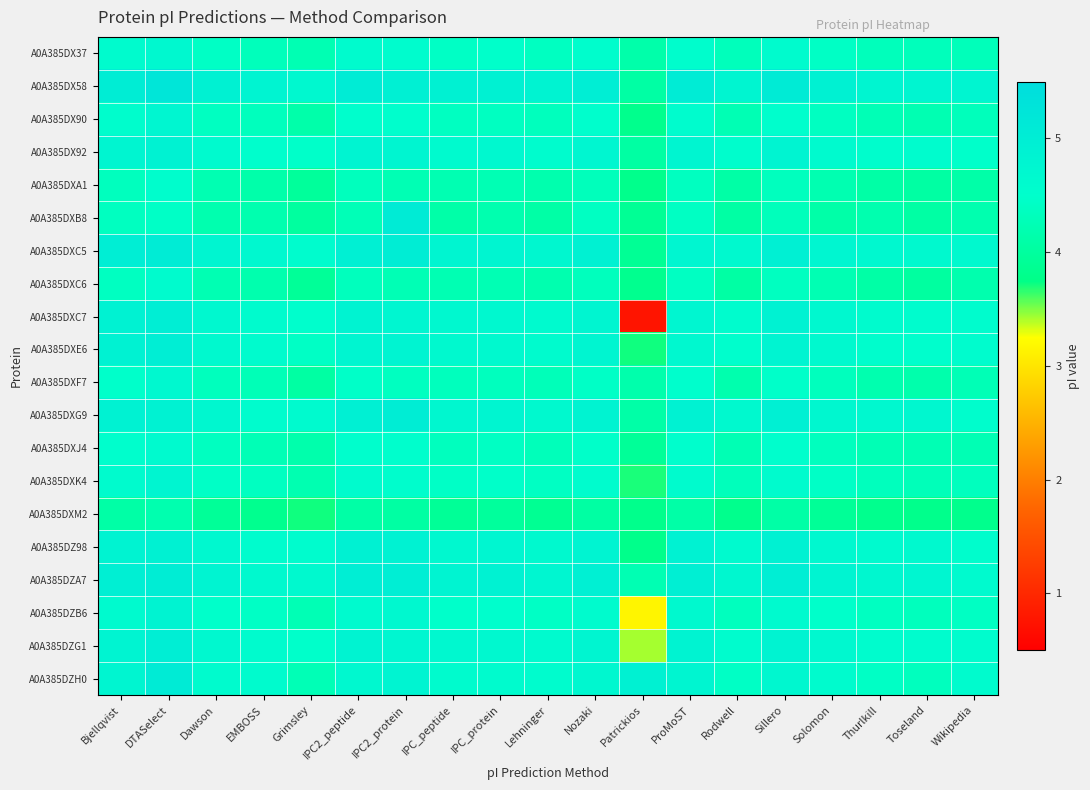

Reading left to right, list all the values displayed in this chart.

A0A385DX37: Bjellqvist=4.6	DTASelect=4.7	Dawson=4.4	EMBOSS=4.3	Grimsley=4.2	IPC2_peptide=4.6	IPC2_protein=4.6	IPC_peptide=4.4	IPC_protein=4.5	Lehninger=4.4	Nozaki=4.5	Patrickios=4.1	ProMoST=4.5	Rodwell=4.3	Sillero=4.6	Solomon=4.4	Thurlkill=4.3	Toseland=4.3	Wikipedia=4.3
A0A385DX58: Bjellqvist=5.0	DTASelect=5.2	Dawson=4.9	EMBOSS=4.8	Grimsley=4.7	IPC2_peptide=5.0	IPC2_protein=4.9	IPC_peptide=4.9	IPC_protein=4.9	Lehninger=4.8	Nozaki=5.0	Patrickios=4.1	ProMoST=5.0	Rodwell=4.8	Sillero=5.1	Solomon=4.9	Thurlkill=4.8	Toseland=4.8	Wikipedia=4.8
A0A385DX90: Bjellqvist=4.5	DTASelect=4.7	Dawson=4.4	EMBOSS=4.3	Grimsley=4.1	IPC2_peptide=4.5	IPC2_protein=4.5	IPC_peptide=4.4	IPC_protein=4.4	Lehninger=4.3	Nozaki=4.5	Patrickios=3.8	ProMoST=4.6	Rodwell=4.2	Sillero=4.5	Solomon=4.4	Thurlkill=4.3	Toseland=4.2	Wikipedia=4.3
A0A385DX92: Bjellqvist=4.8	DTASelect=4.9	Dawson=4.6	EMBOSS=4.5	Grimsley=4.5	IPC2_peptide=4.8	IPC2_protein=4.8	IPC_peptide=4.6	IPC_protein=4.7	Lehninger=4.6	Nozaki=4.7	Patrickios=4.0	ProMoST=4.8	Rodwell=4.5	Sillero=4.8	Solomon=4.6	Thurlkill=4.5	Toseland=4.6	Wikipedia=4.5
A0A385DXA1: Bjellqvist=4.4	DTASelect=4.5	Dawson=4.2	EMBOSS=4.1	Grimsley=4.0	IPC2_peptide=4.3	IPC2_protein=4.2	IPC_peptide=4.2	IPC_protein=4.2	Lehninger=4.2	Nozaki=4.3	Patrickios=3.8	ProMoST=4.4	Rodwell=4.1	Sillero=4.4	Solomon=4.2	Thurlkill=4.1	Toseland=4.0	Wikipedia=4.1
A0A385DXB8: Bjellqvist=4.4	DTASelect=4.4	Dawson=4.2	EMBOSS=4.2	Grimsley=4.0	IPC2_peptide=4.3	IPC2_protein=5.1	IPC_peptide=4.1	IPC_protein=4.2	Lehninger=4.1	Nozaki=4.4	Patrickios=3.9	ProMoST=4.4	Rodwell=4.1	Sillero=4.3	Solomon=4.1	Thurlkill=4.2	Toseland=4.1	Wikipedia=4.2
A0A385DXC5: Bjellqvist=5.0	DTASelect=5.0	Dawson=4.8	EMBOSS=4.7	Grimsley=4.6	IPC2_peptide=4.9	IPC2_protein=5.0	IPC_peptide=4.8	IPC_protein=4.8	Lehninger=4.7	Nozaki=4.9	Patrickios=3.9	ProMoST=4.7	Rodwell=4.6	Sillero=4.9	Solomon=4.7	Thurlkill=4.7	Toseland=4.6	Wikipedia=4.6
A0A385DXC6: Bjellqvist=4.4	DTASelect=4.6	Dawson=4.2	EMBOSS=4.2	Grimsley=3.9	IPC2_peptide=4.3	IPC2_protein=4.3	IPC_peptide=4.2	IPC_protein=4.2	Lehninger=4.2	Nozaki=4.3	Patrickios=3.8	ProMoST=4.4	Rodwell=4.1	Sillero=4.4	Solomon=4.2	Thurlkill=4.1	Toseland=4.0	Wikipedia=4.2
A0A385DXC7: Bjellqvist=4.9	DTASelect=5.0	Dawson=4.7	EMBOSS=4.6	Grimsley=4.5	IPC2_peptide=4.8	IPC2_protein=4.7	IPC_peptide=4.7	IPC_protein=4.7	Lehninger=4.6	Nozaki=4.8	Patrickios=0.8	ProMoST=4.7	Rodwell=4.6	Sillero=4.9	Solomon=4.7	Thurlkill=4.6	Toseland=4.6	Wikipedia=4.6
A0A385DXE6: Bjellqvist=4.9	DTASelect=5.0	Dawson=4.6	EMBOSS=4.6	Grimsley=4.4	IPC2_peptide=4.8	IPC2_protein=4.8	IPC_peptide=4.6	IPC_protein=4.7	Lehninger=4.6	Nozaki=4.8	Patrickios=3.7	ProMoST=4.7	Rodwell=4.5	Sillero=4.8	Solomon=4.6	Thurlkill=4.5	Toseland=4.5	Wikipedia=4.6
A0A385DXF7: Bjellqvist=4.5	DTASelect=4.7	Dawson=4.3	EMBOSS=4.3	Grimsley=4.0	IPC2_peptide=4.5	IPC2_protein=4.4	IPC_peptide=4.3	IPC_protein=4.4	Lehninger=4.3	Nozaki=4.4	Patrickios=4.2	ProMoST=4.5	Rodwell=4.2	Sillero=4.5	Solomon=4.3	Thurlkill=4.2	Toseland=4.2	Wikipedia=4.3
A0A385DXG9: Bjellqvist=4.9	DTASelect=4.9	Dawson=4.7	EMBOSS=4.6	Grimsley=4.6	IPC2_peptide=4.9	IPC2_protein=5.0	IPC_peptide=4.7	IPC_protein=4.8	Lehninger=4.7	Nozaki=4.8	Patrickios=4.1	ProMoST=4.9	Rodwell=4.7	Sillero=4.9	Solomon=4.7	Thurlkill=4.7	Toseland=4.7	Wikipedia=4.5
A0A385DXJ4: Bjellqvist=4.5	DTASelect=4.6	Dawson=4.4	EMBOSS=4.3	Grimsley=4.2	IPC2_peptide=4.5	IPC2_protein=4.5	IPC_peptide=4.4	IPC_protein=4.4	Lehninger=4.3	Nozaki=4.5	Patrickios=3.9	ProMoST=4.5	Rodwell=4.2	Sillero=4.5	Solomon=4.4	Thurlkill=4.3	Toseland=4.2	Wikipedia=4.2
A0A385DXK4: Bjellqvist=4.6	DTASelect=4.8	Dawson=4.4	EMBOSS=4.4	Grimsley=4.2	IPC2_peptide=4.6	IPC2_protein=4.5	IPC_peptide=4.4	IPC_protein=4.5	Lehninger=4.4	Nozaki=4.6	Patrickios=3.7	ProMoST=4.6	Rodwell=4.3	Sillero=4.6	Solomon=4.4	Thurlkill=4.3	Toseland=4.3	Wikipedia=4.4
A0A385DXM2: Bjellqvist=4.1	DTASelect=4.2	Dawson=3.9	EMBOSS=3.8	Grimsley=3.7	IPC2_peptide=4.1	IPC2_protein=4.0	IPC_peptide=3.9	IPC_protein=4.0	Lehninger=3.9	Nozaki=4.0	Patrickios=3.8	ProMoST=4.1	Rodwell=3.8	Sillero=4.1	Solomon=3.9	Thurlkill=3.8	Toseland=3.8	Wikipedia=3.8
A0A385DZ98: Bjellqvist=4.8	DTASelect=4.9	Dawson=4.7	EMBOSS=4.6	Grimsley=4.6	IPC2_peptide=4.9	IPC2_protein=4.9	IPC_peptide=4.7	IPC_protein=4.7	Lehninger=4.6	Nozaki=4.8	Patrickios=3.8	ProMoST=4.9	Rodwell=4.6	Sillero=4.9	Solomon=4.7	Thurlkill=4.6	Toseland=4.6	Wikipedia=4.5
A0A385DZA7: Bjellqvist=4.9	DTASelect=5.0	Dawson=4.8	EMBOSS=4.7	Grimsley=4.6	IPC2_peptide=5.0	IPC2_protein=5.0	IPC_peptide=4.8	IPC_protein=4.9	Lehninger=4.7	Nozaki=4.9	Patrickios=4.2	ProMoST=5.0	Rodwell=4.7	Sillero=5.0	Solomon=4.8	Thurlkill=4.7	Toseland=4.7	Wikipedia=4.6
A0A385DZB6: Bjellqvist=4.6	DTASelect=4.8	Dawson=4.5	EMBOSS=4.4	Grimsley=4.3	IPC2_peptide=4.6	IPC2_protein=4.7	IPC_peptide=4.5	IPC_protein=4.5	Lehninger=4.4	Nozaki=4.6	Patrickios=3.2	ProMoST=4.7	Rodwell=4.4	Sillero=4.6	Solomon=4.5	Thurlkill=4.4	Toseland=4.3	Wikipedia=4.4
A0A385DZG1: Bjellqvist=4.8	DTASelect=5.0	Dawson=4.7	EMBOSS=4.6	Grimsley=4.5	IPC2_peptide=4.8	IPC2_protein=4.7	IPC_peptide=4.7	IPC_protein=4.7	Lehninger=4.6	Nozaki=4.8	Patrickios=3.4	ProMoST=4.8	Rodwell=4.6	Sillero=4.8	Solomon=4.7	Thurlkill=4.6	Toseland=4.6	Wikipedia=4.6
A0A385DZH0: Bjellqvist=4.8	DTASelect=5.1	Dawson=4.6	EMBOSS=4.6	Grimsley=4.3	IPC2_peptide=4.7	IPC2_protein=4.8	IPC_peptide=4.6	IPC_protein=4.6	Lehninger=4.6	Nozaki=4.7	Patrickios=4.9	ProMoST=4.8	Rodwell=4.4	Sillero=4.7	Solomon=4.6	Thurlkill=4.4	Toseland=4.4	Wikipedia=4.6